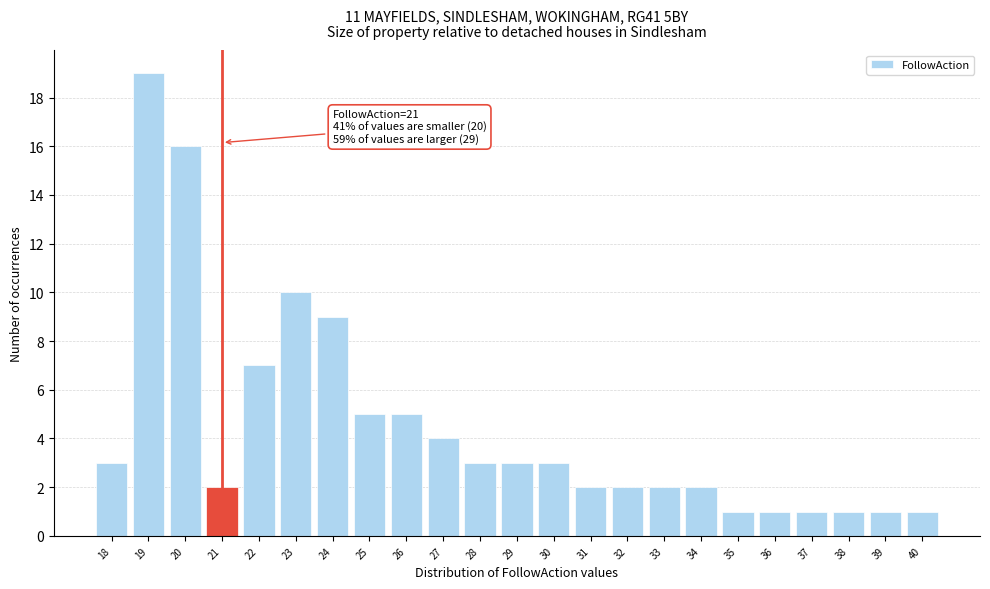

Over which range of the x-axis is the bar tallest?

18.5 to 19.5